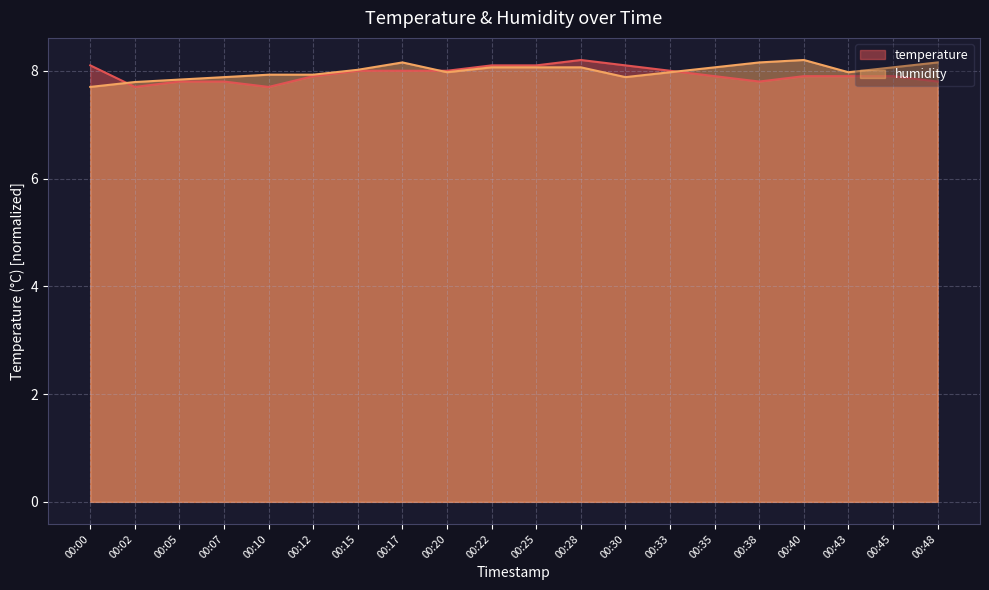

Reading left to right, extract all data points from this chart.

temperature: 00:00=8.1	00:02=7.7	00:05=7.8	00:07=7.8	00:10=7.7	00:12=7.9	00:15=8.0	00:17=8.0	00:20=8.0	00:22=8.1	00:25=8.1	00:28=8.2	00:30=8.1	00:33=8.0	00:35=7.9	00:38=7.8	00:40=7.9	00:43=7.9	00:45=7.9	00:48=7.8
humidity: 00:00=7.7	00:02=7.8	00:05=7.8	00:07=7.9	00:10=7.9	00:12=7.9	00:15=8.0	00:17=8.2	00:20=8.0	00:22=8.1	00:25=8.1	00:28=8.1	00:30=7.9	00:33=8.0	00:35=8.1	00:38=8.2	00:40=8.2	00:43=8.0	00:45=8.1	00:48=8.2